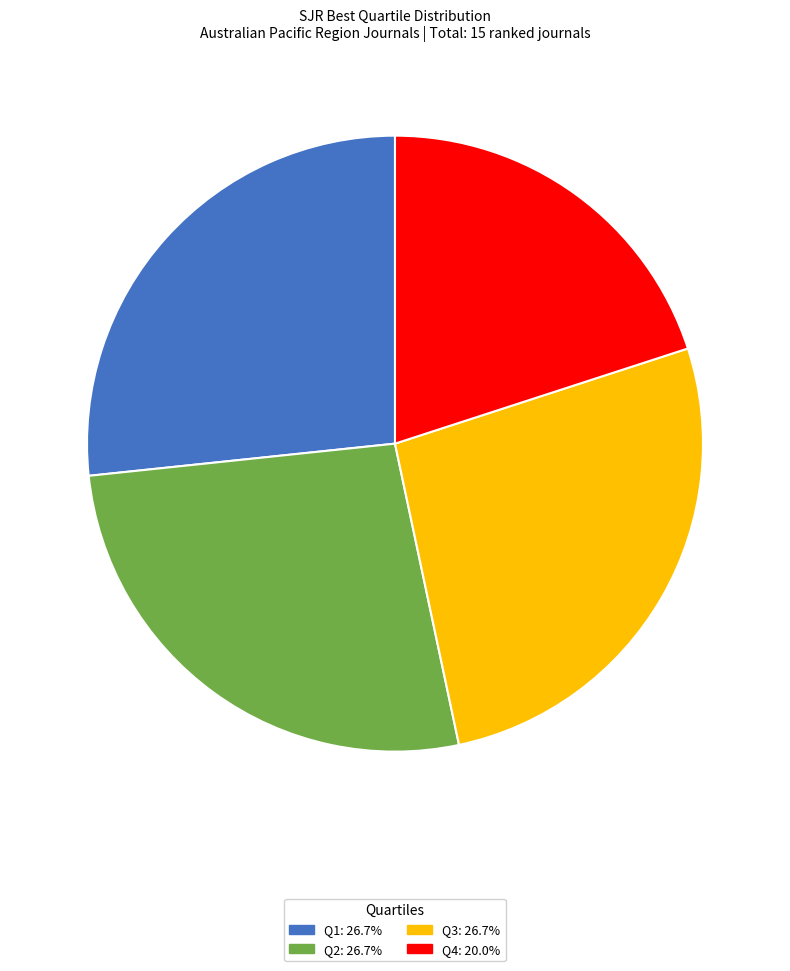

Which category has the smallest portion of the pie?

Q4